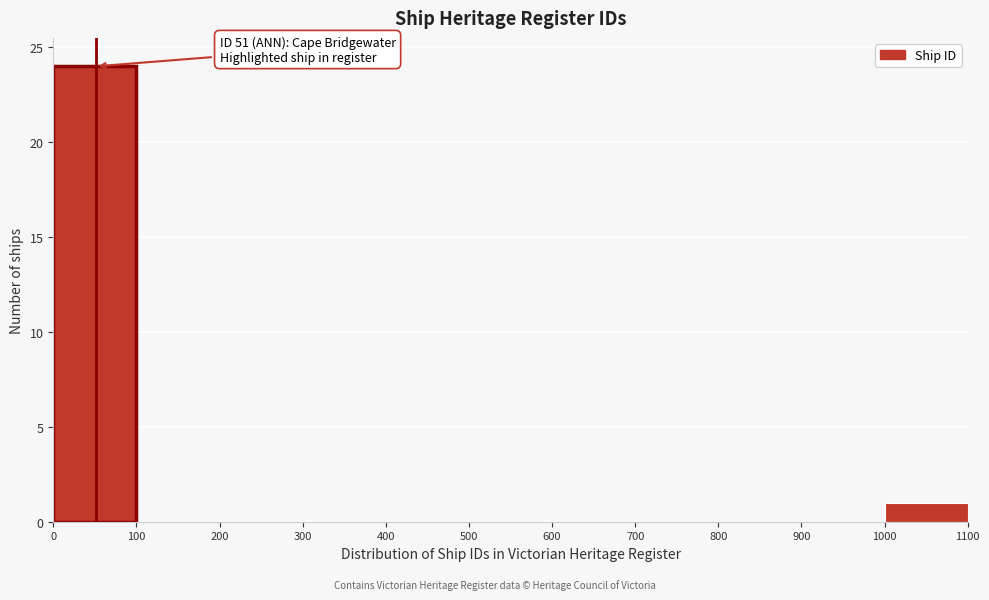

Over which range of the x-axis is the bar tallest?

0 to 100